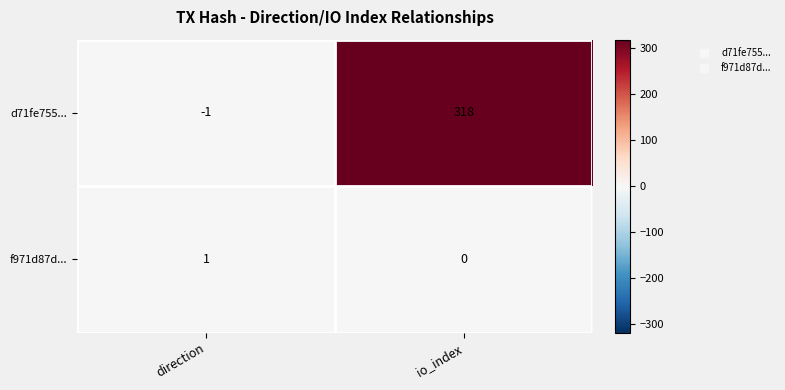

Rank the series by their maximum value, from lowest to highest.

f971d87d..., d71fe755...